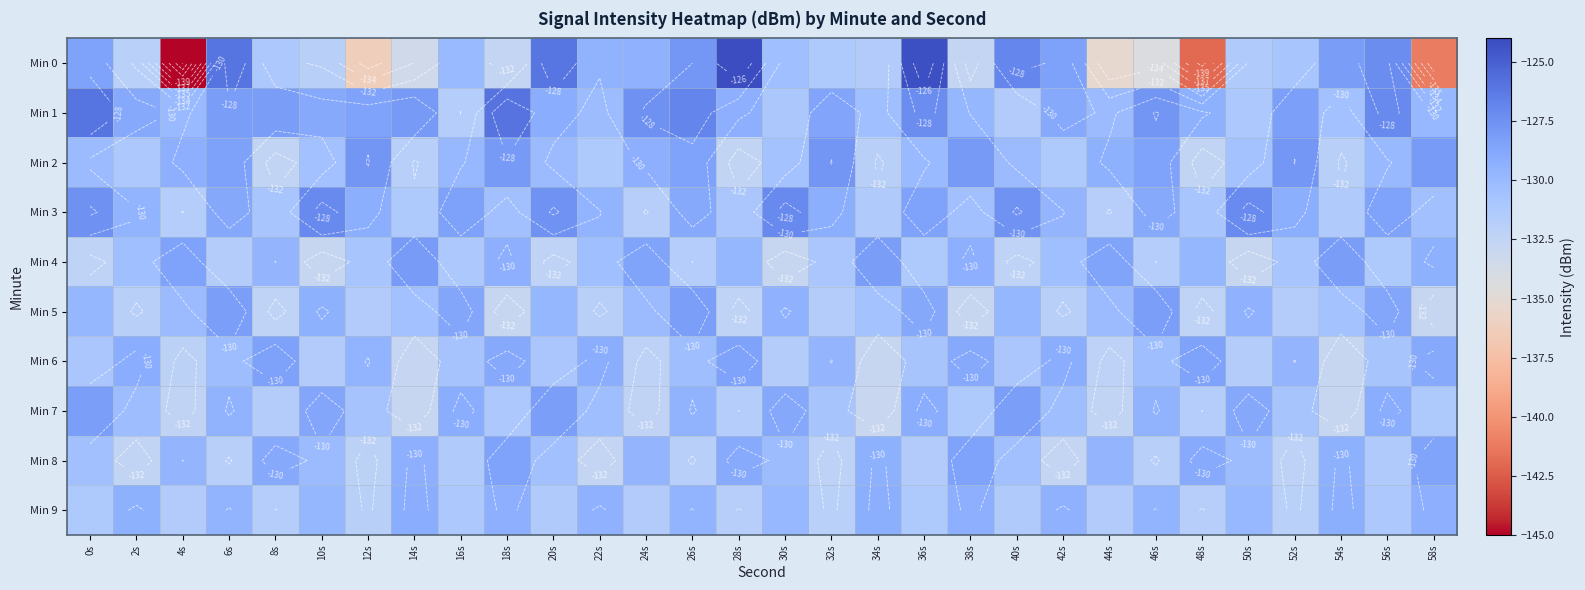

At which category is the sum across all series the highest?

6s